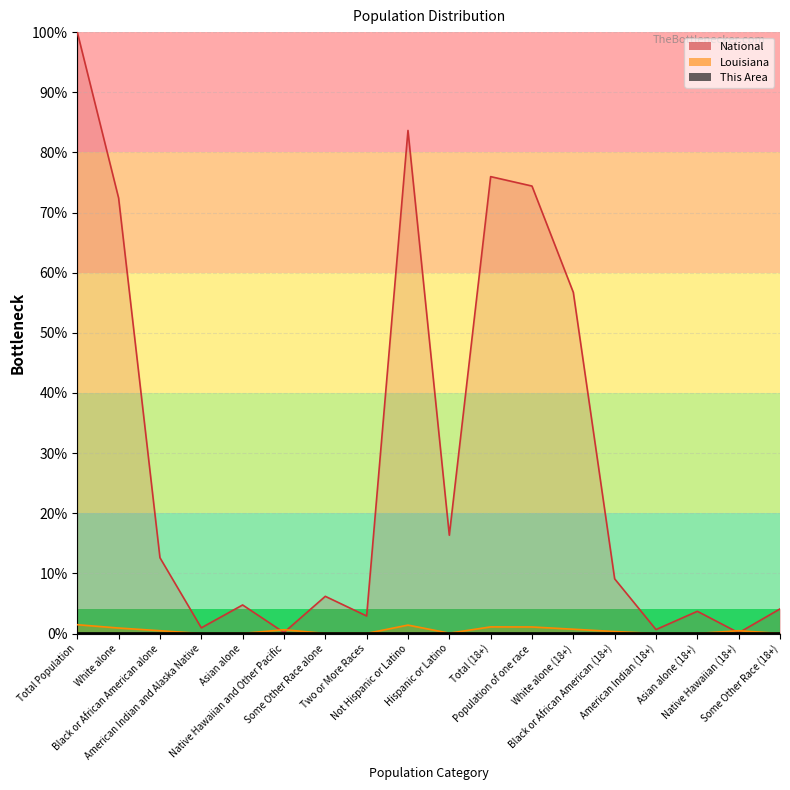

At which label does This Area reach its peak?

Total Population